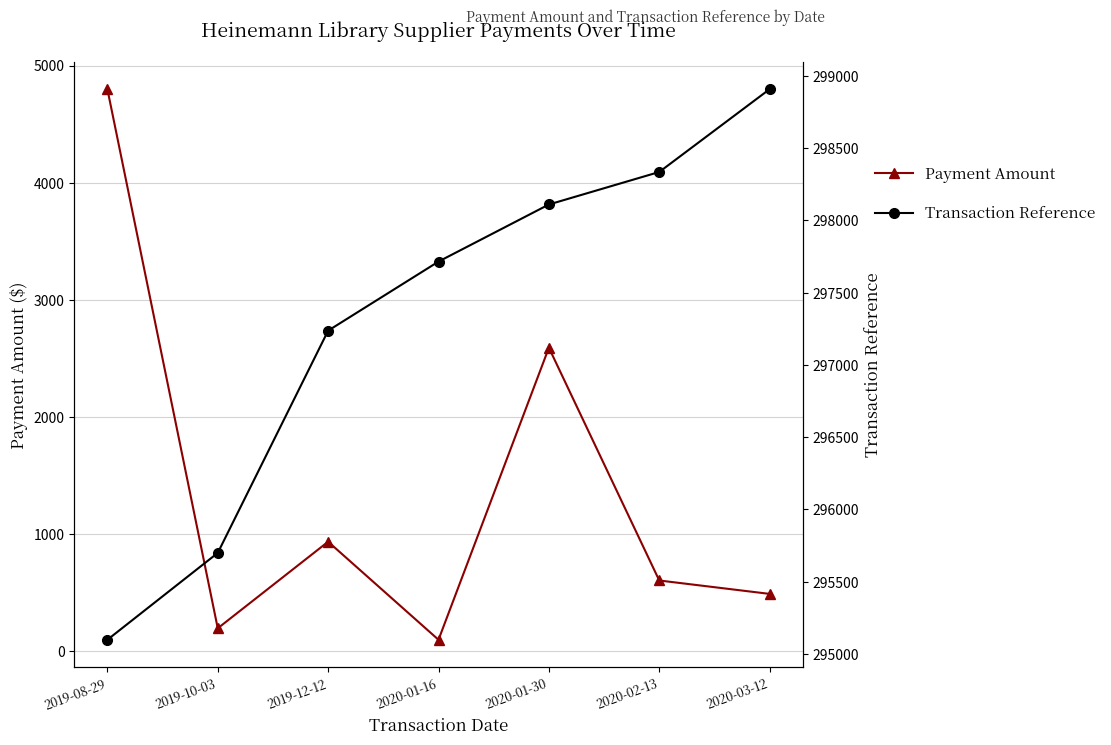

What is the approximate value of Transaction Reference at 2020-02-13?

298335.0